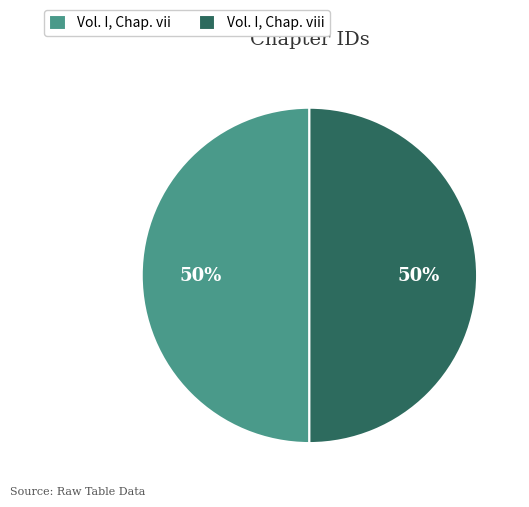

What is the ratio of the value at Vol. I, Chap. vii to the value at Vol. I, Chap. viii?

1.0